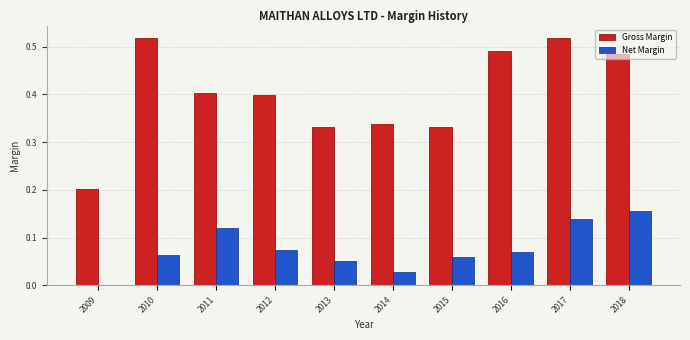

Between 2012 and 2016, which series saw the biggest shift?

Gross Margin